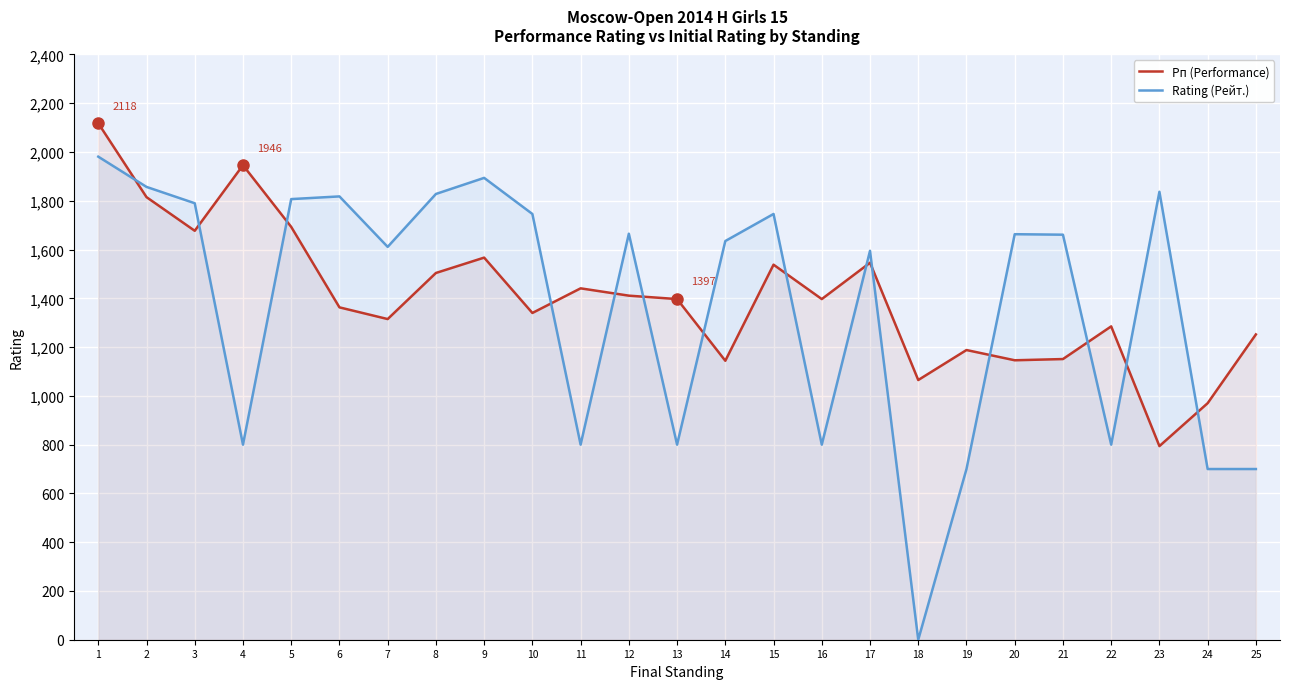

At which category does Рп (Performance) reach its first local valley?

3